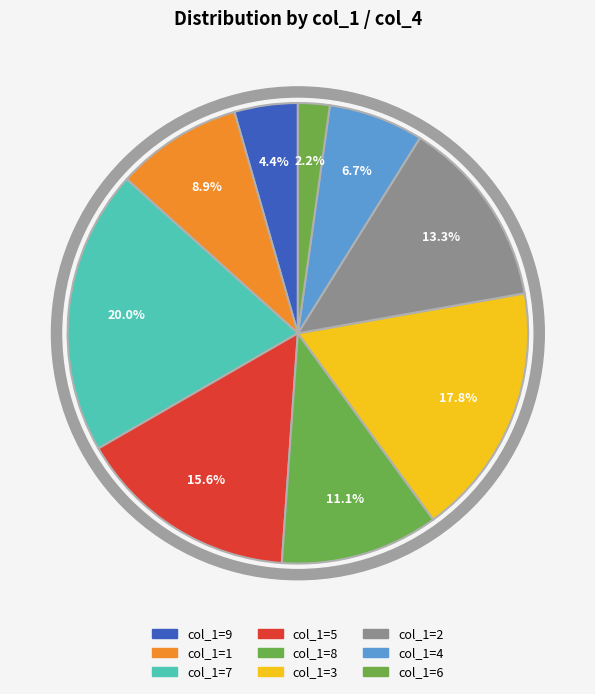

Is the sum of 1 and 9 greater than half?

No